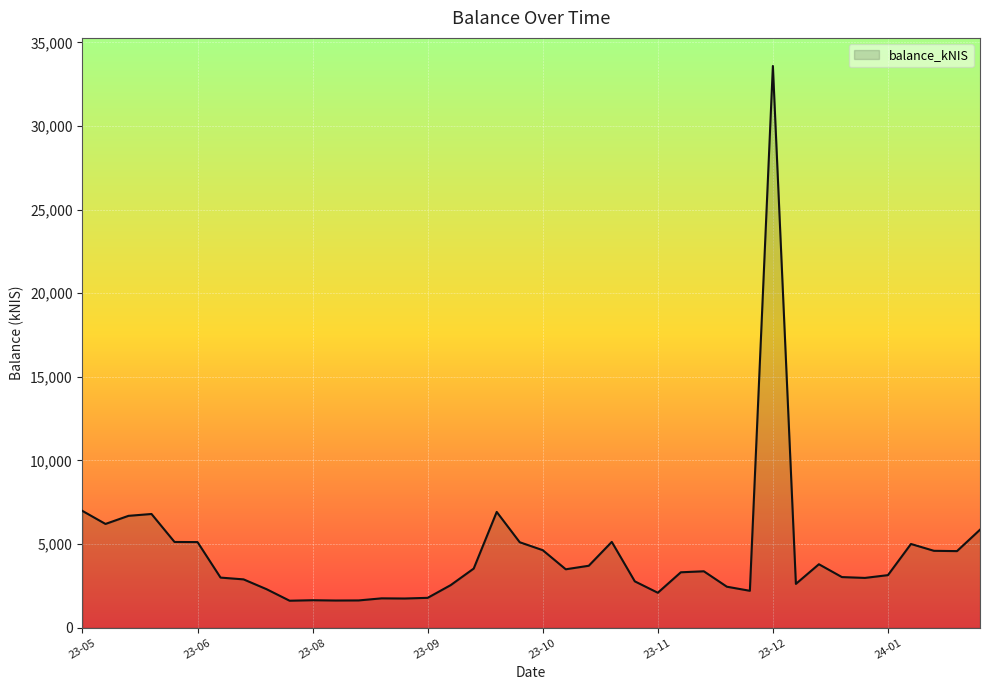

What is the greatest value displayed?

33584.9